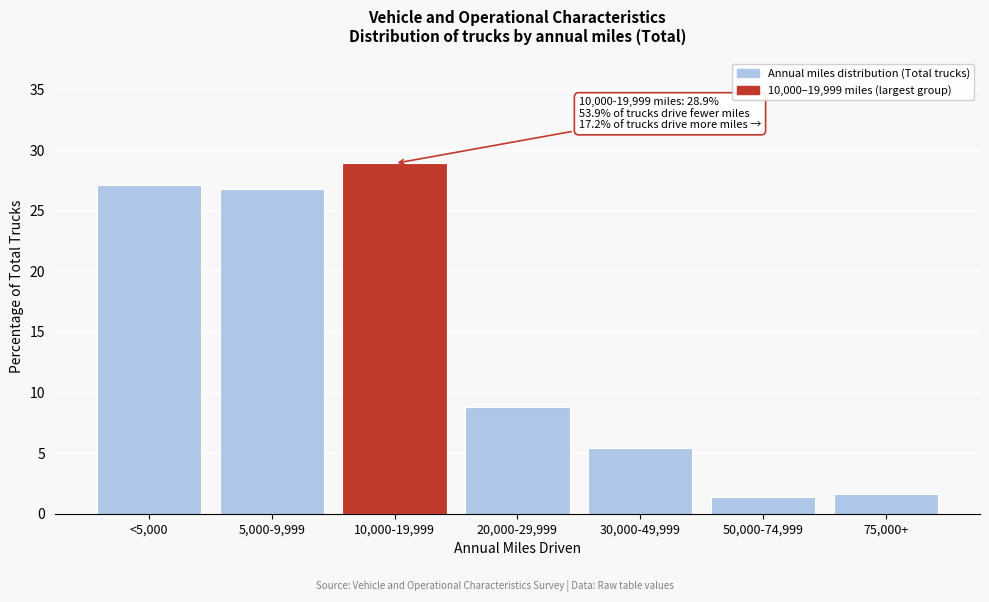

Reading left to right, what are all the values shown in this chart?

<5,000=27.1	5,000-9,999=26.8	10,000-19,999=28.9	20,000-29,999=8.8	30,000-49,999=5.4	50,000-74,999=1.4	75,000+=1.6